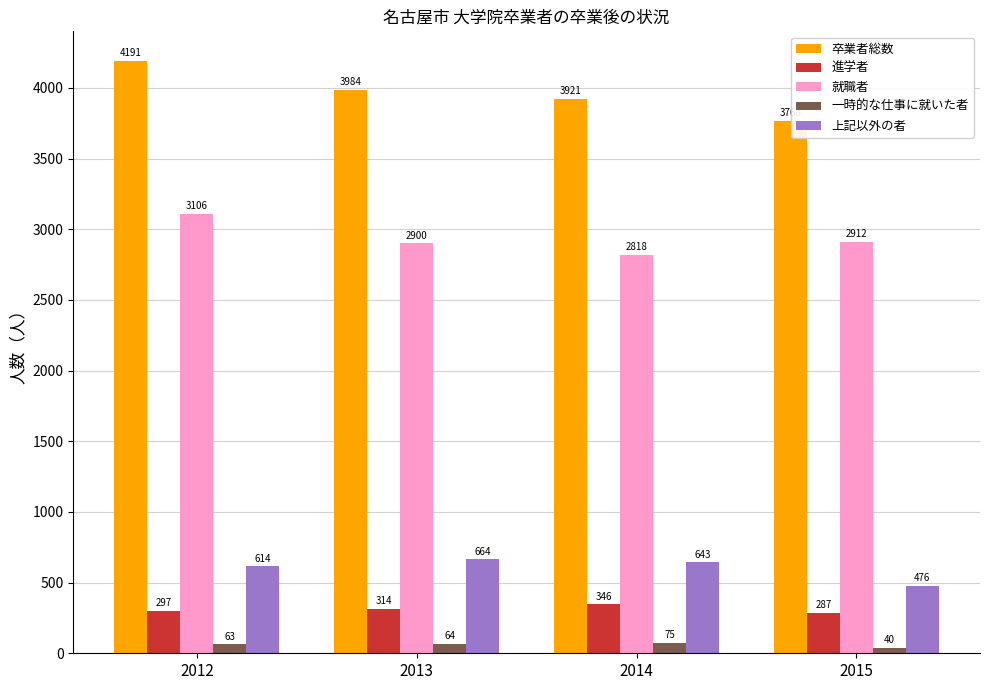

Count the number of data series in this chart.

5